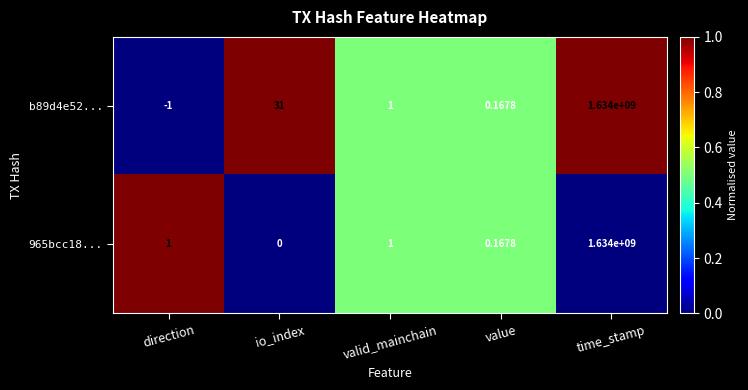

Where is b89d4e52... nearest to the value 816999999?

io_index